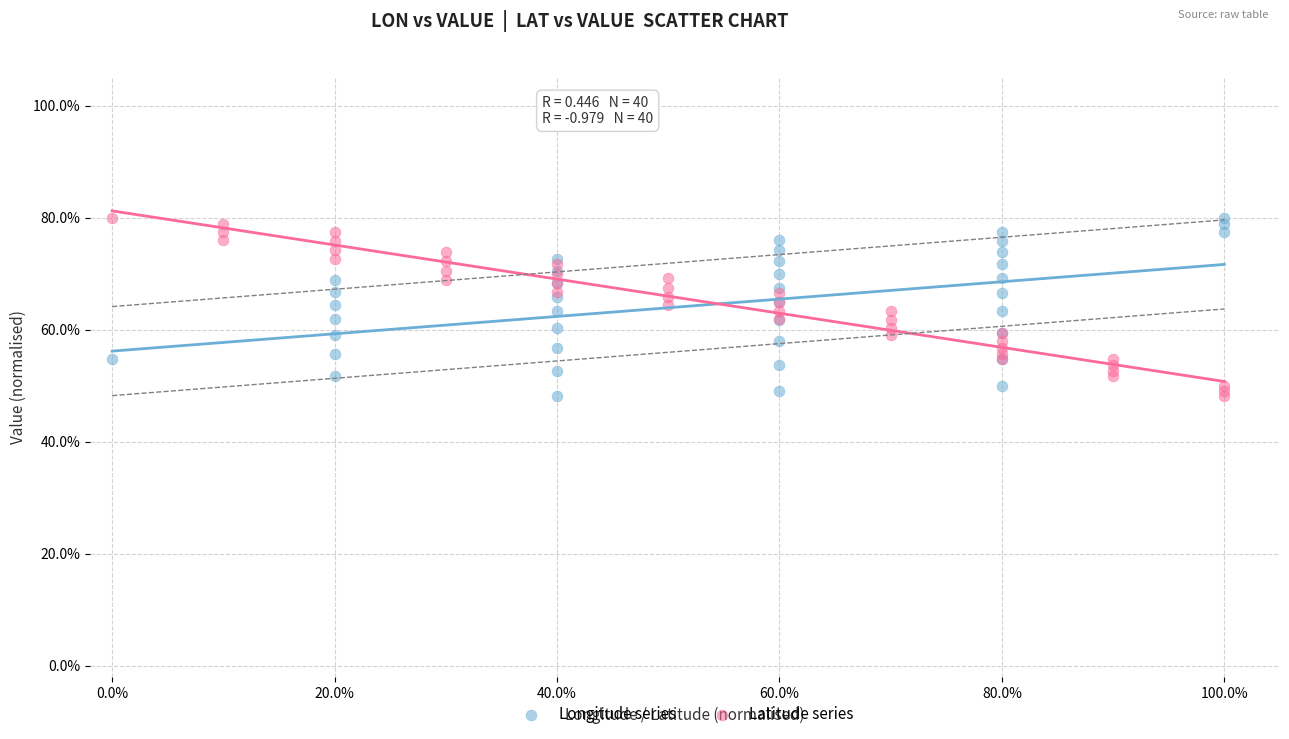

What are all the series names shown in the legend?

Longitude series, Latitude series